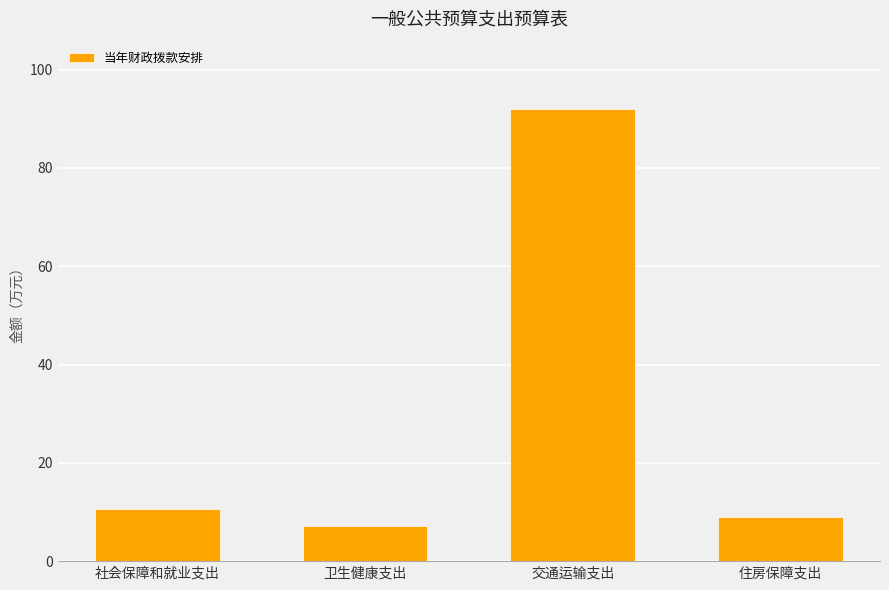

Rank the categories by value from lowest to highest.

卫生健康支出, 住房保障支出, 社会保障和就业支出, 交通运输支出